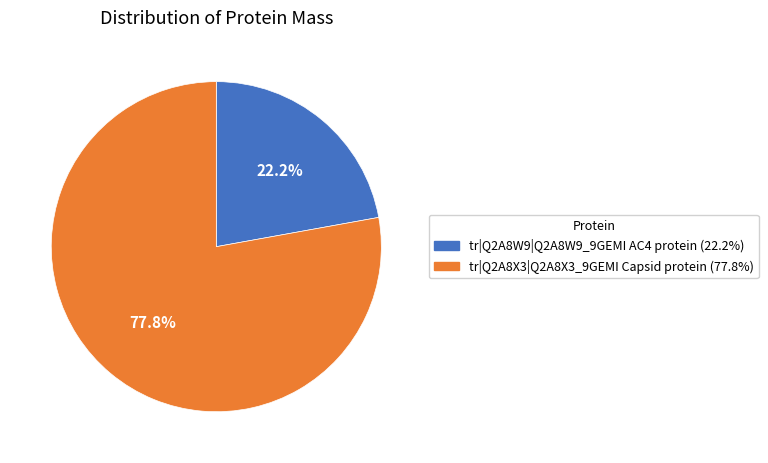

Combined, do tr|Q2A8W9|Q2A8W9_9GEMI AC4 protein and tr|Q2A8X3|Q2A8X3_9GEMI Capsid protein account for over 50%?

Yes